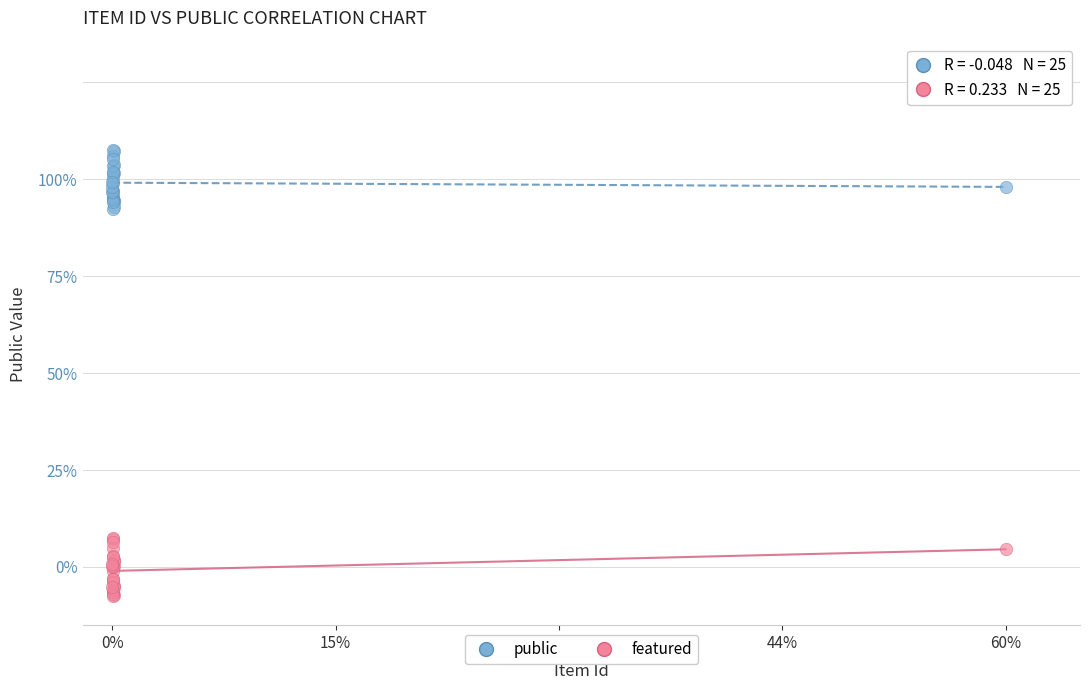

Which series reaches the maximum Y coordinate?

public